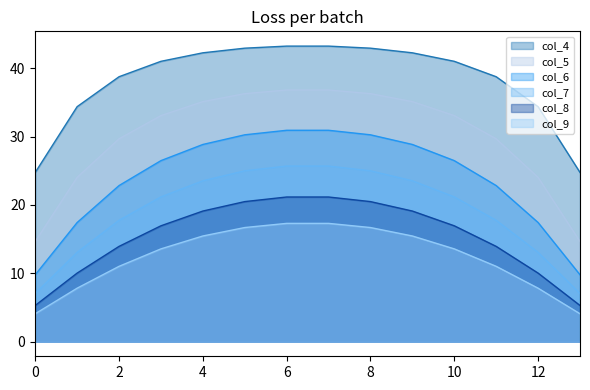

At how many categories does at least one series exceed 20?

14